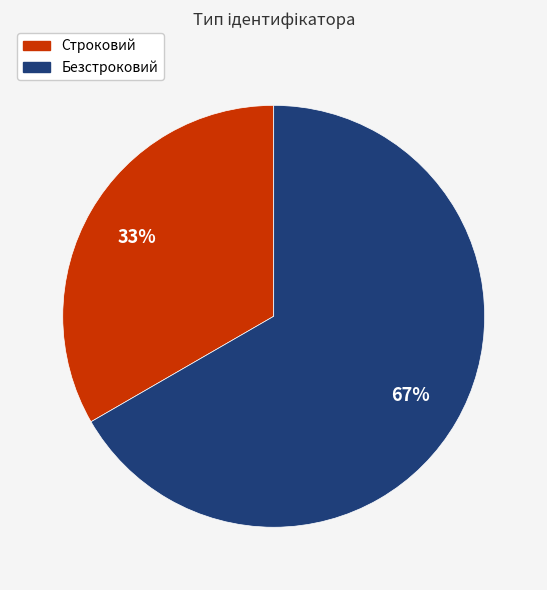

Which slice represents more than half of the pie?

Безстроковий